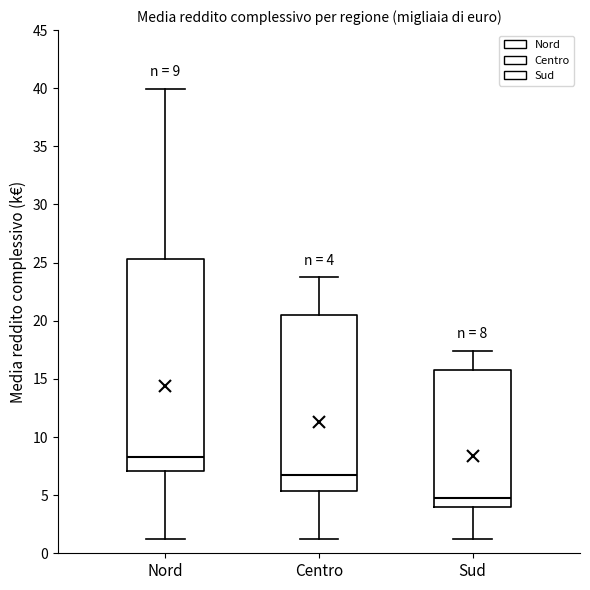

Which box is the tallest, from its lower edge to its upper edge?

Nord